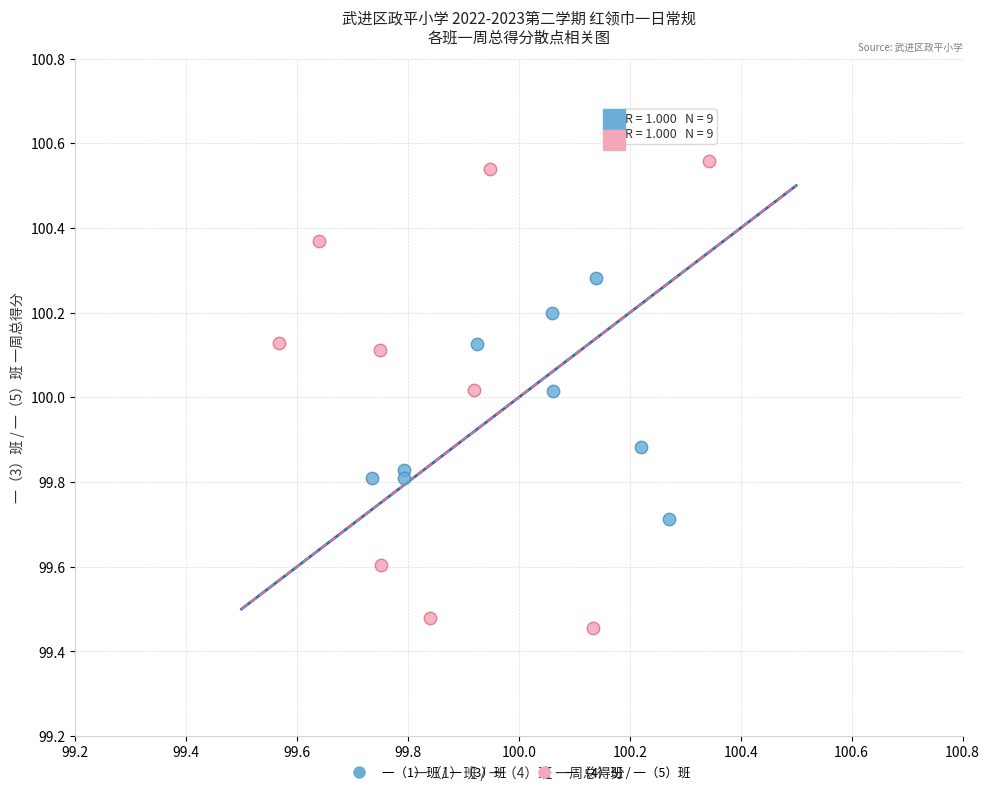

Which series reaches the minimum Y coordinate?

一（4）班 / 一（5）班